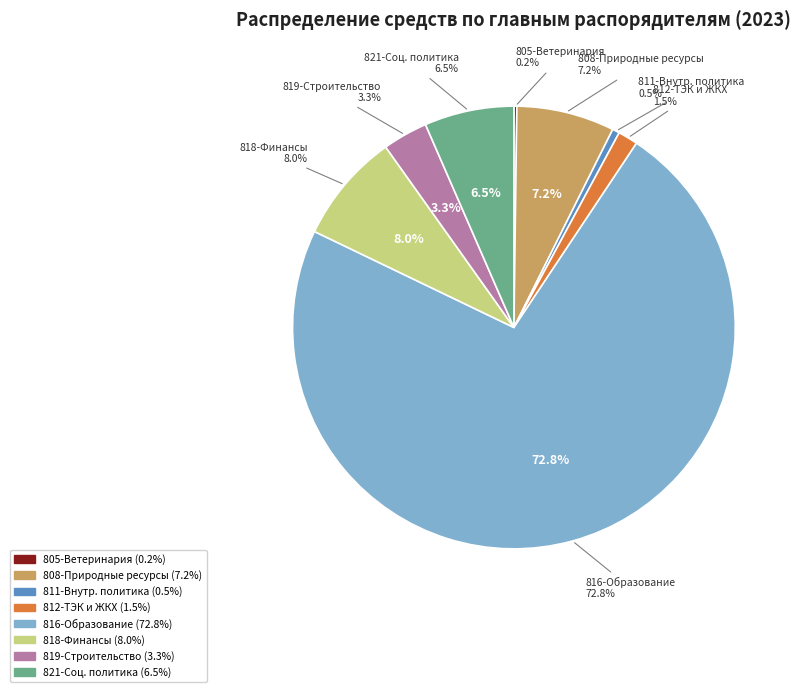

How much of the chart is everything except 808?

92.8%